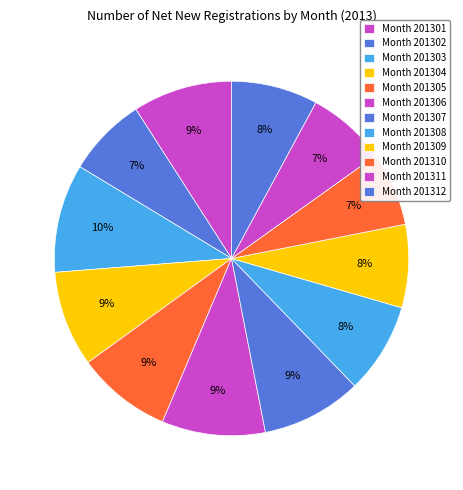

What is the largest slice in the pie chart?

201303